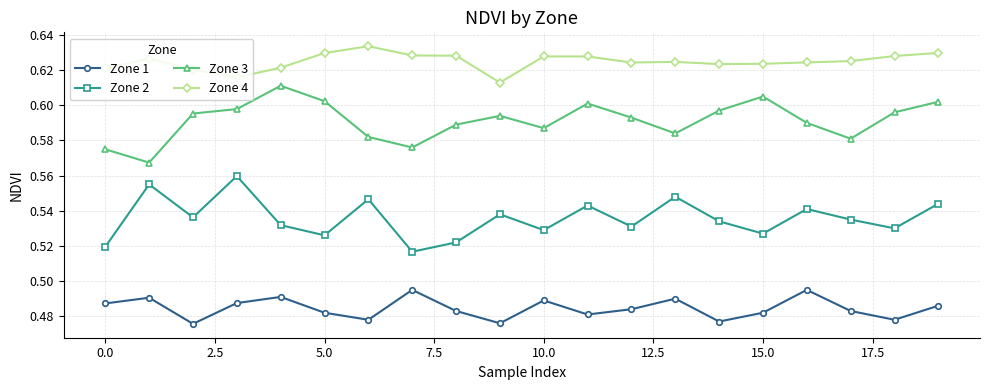

True or false: Zone 2 has more than 0 interior local peaks.

True